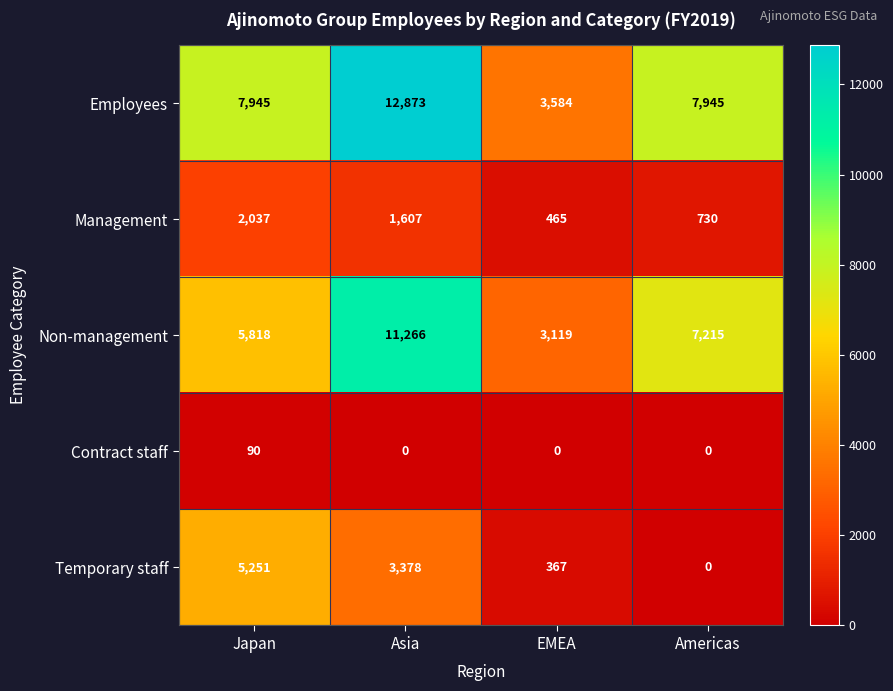

Reading left to right, extract all data points from this chart.

Employees: Japan=7945	Asia=12873	EMEA=3584	Americas=7945
Management: Japan=2037	Asia=1607	EMEA=465	Americas=730
Non-management: Japan=5818	Asia=11266	EMEA=3119	Americas=7215
Contract staff: Japan=90	Asia=0	EMEA=0	Americas=0
Temporary staff: Japan=5251	Asia=3378	EMEA=367	Americas=0